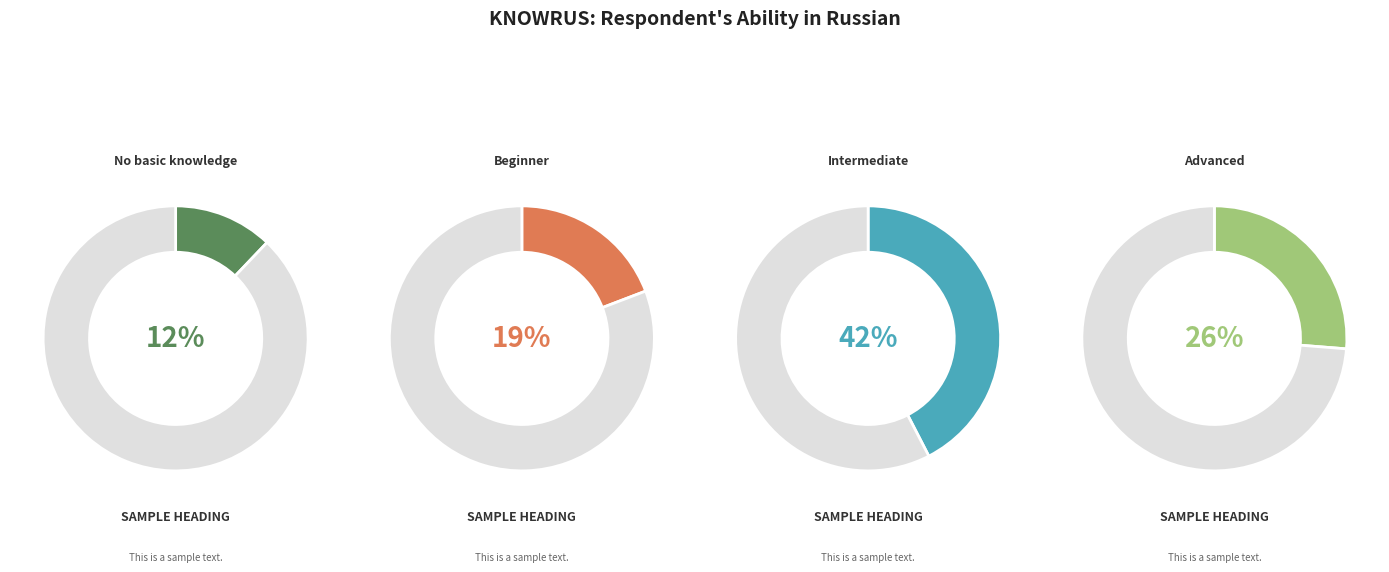

The Beginner slice represents 19% of the pie. True or false?

True